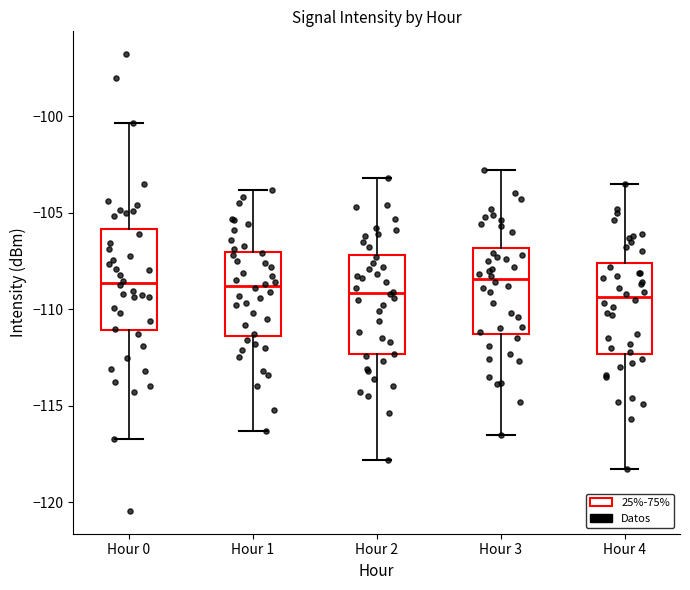

Where does the upper whisker of the box for Hour 2 end on the y-axis? The values are not printed on the chart, so give them approximately, as read against the axis.

-103.0